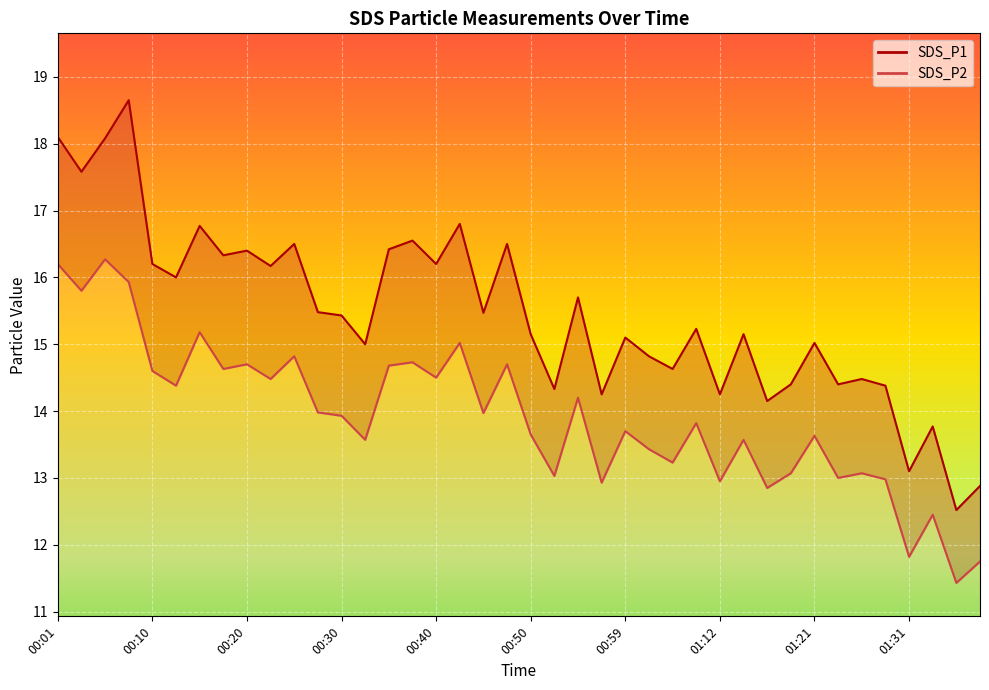

Reading left to right, list all the values displayed in this chart.

SDS_P1: 18.1	17.6	18.1	18.6	16.2	16.0	16.8	16.3	16.4	16.2	16.5	15.5	15.4	15.0	16.4	16.6	16.2	16.8	15.5	16.5	15.2	14.3	15.7	14.2	15.1	14.8	14.6	15.2	14.2	15.2	14.2	14.4	15.0	14.4	14.5	14.4	13.1	13.8	12.5	12.9
SDS_P2: 16.2	15.8	16.3	15.9	14.6	14.4	15.2	14.6	14.7	14.5	14.8	14.0	13.9	13.6	14.7	14.7	14.5	15.0	14.0	14.7	13.7	13.0	14.2	12.9	13.7	13.4	13.2	13.8	12.9	13.6	12.8	13.1	13.6	13.0	13.1	13.0	11.8	12.4	11.4	11.8